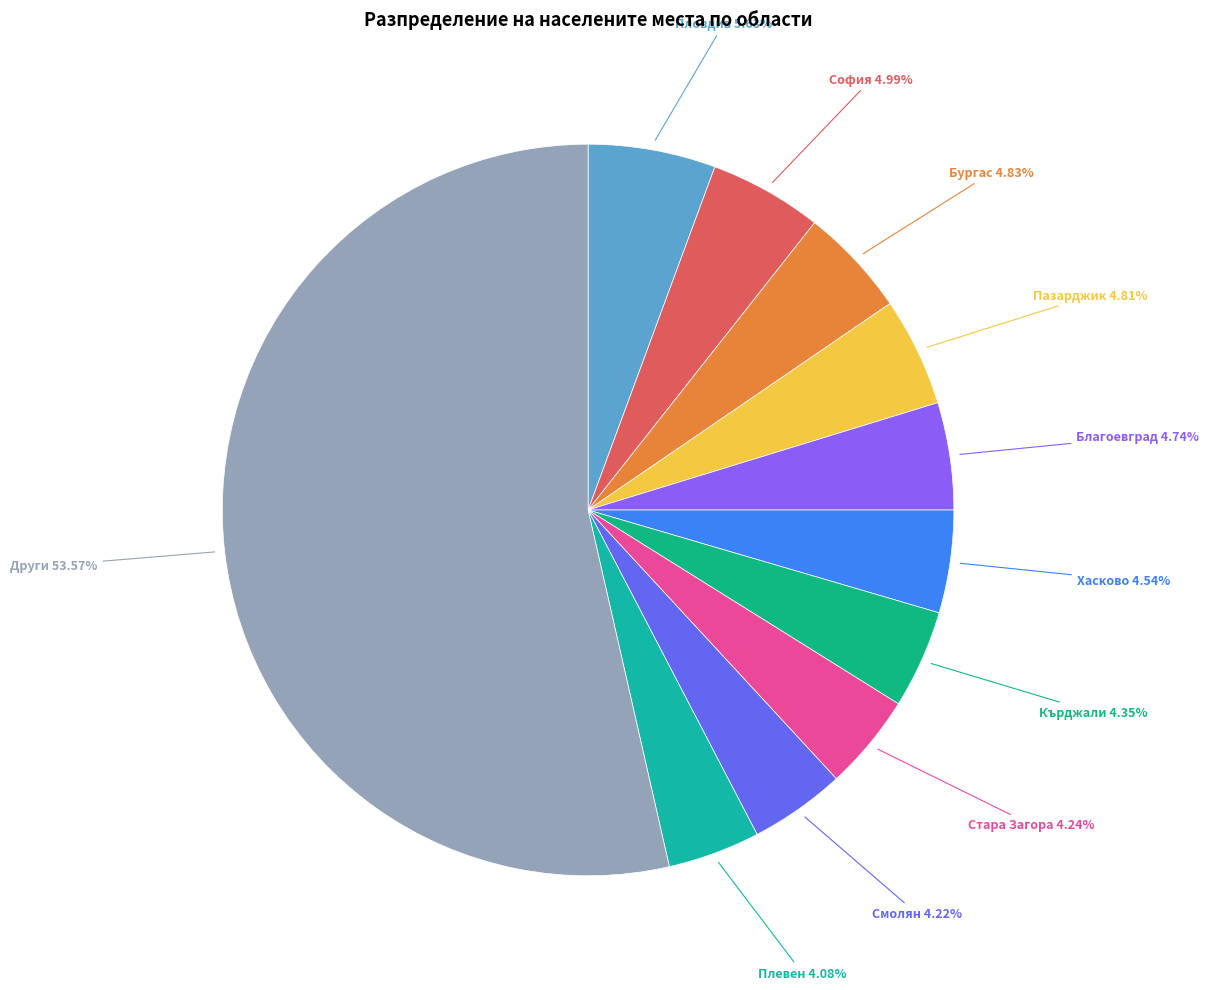

Count the number of slices in the pie.

11